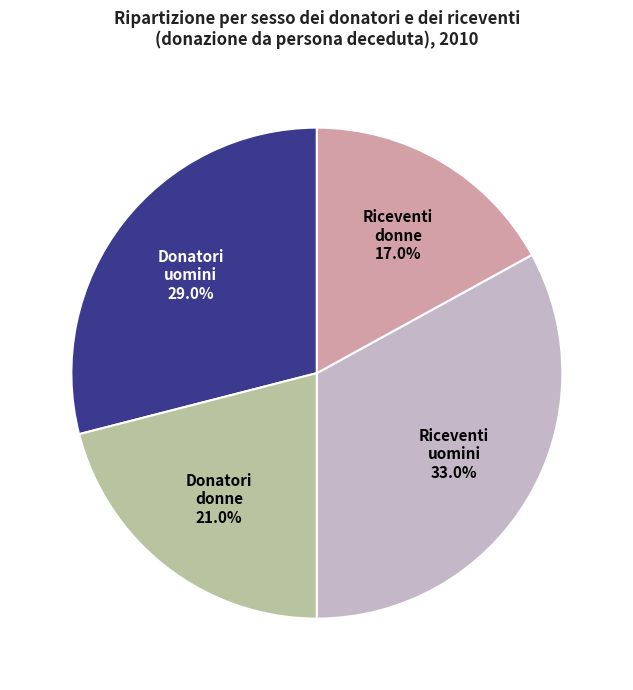

Is there any slice that represents more than half of the pie?

No